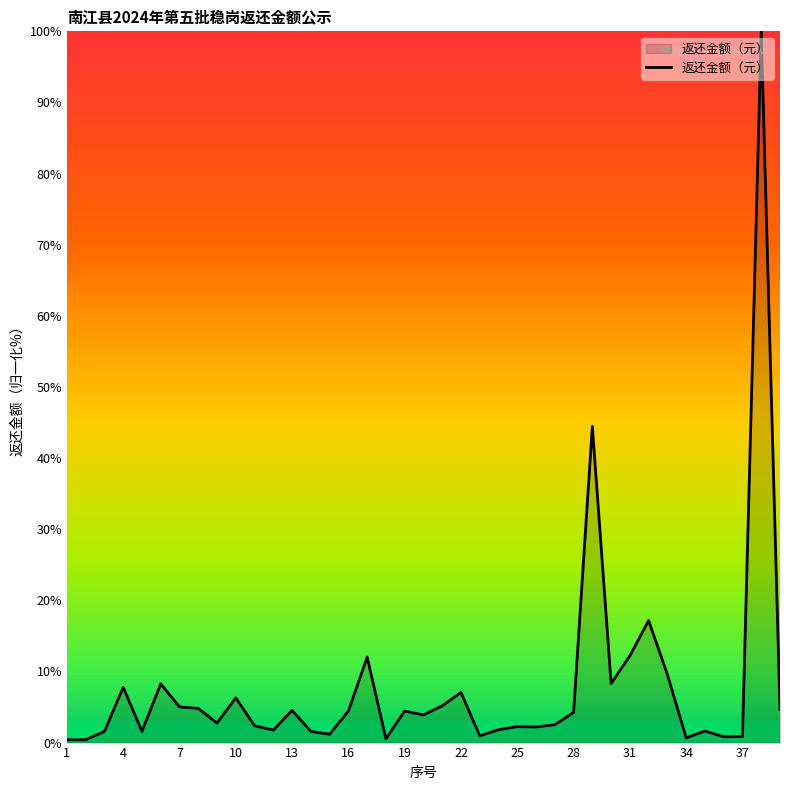

How many lines are shown in the chart?

1